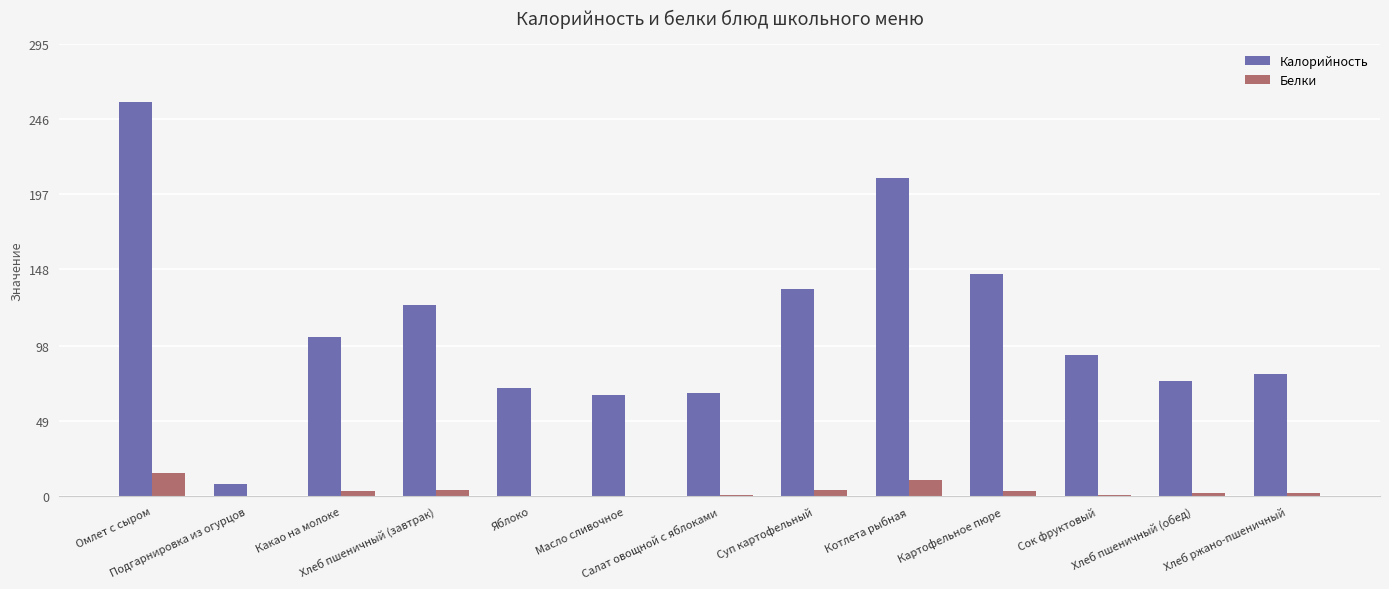

What are all the series names shown in the legend?

Калорийность, Белки